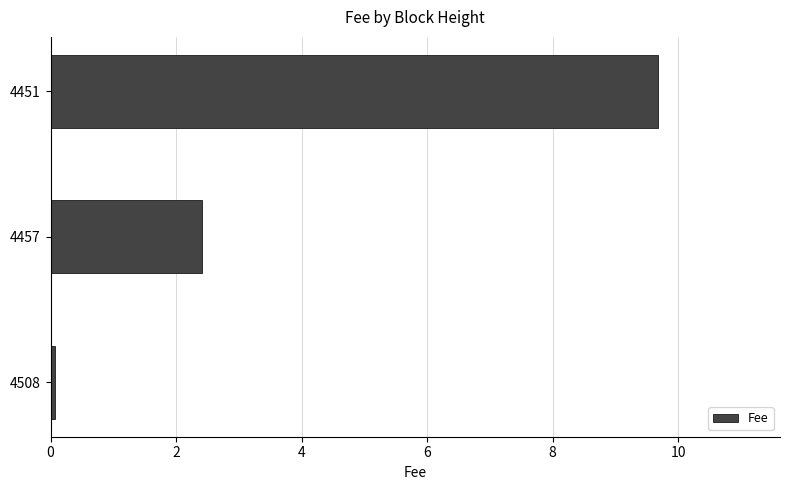

Reading bottom to top, list all the values displayed in this chart.

4508=0.1	4457=2.4	4451=9.7